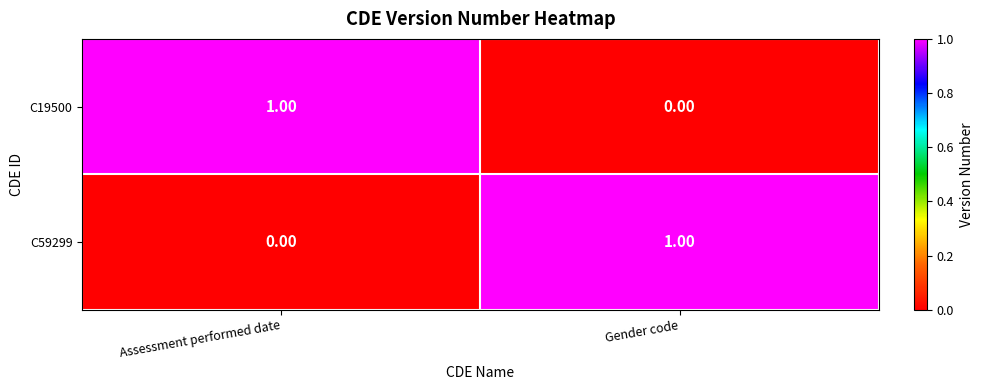

At which label is C59299 closest to 0?

Assessment performed date